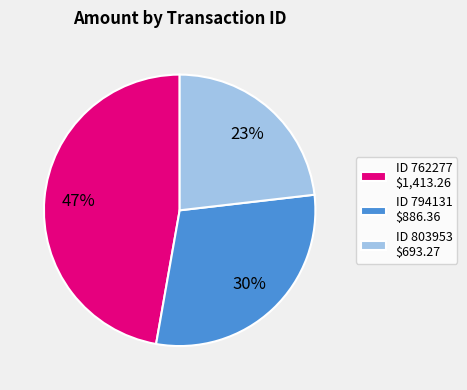

Does ID 762277 $1,413.26 account for over 50% of the chart?

No